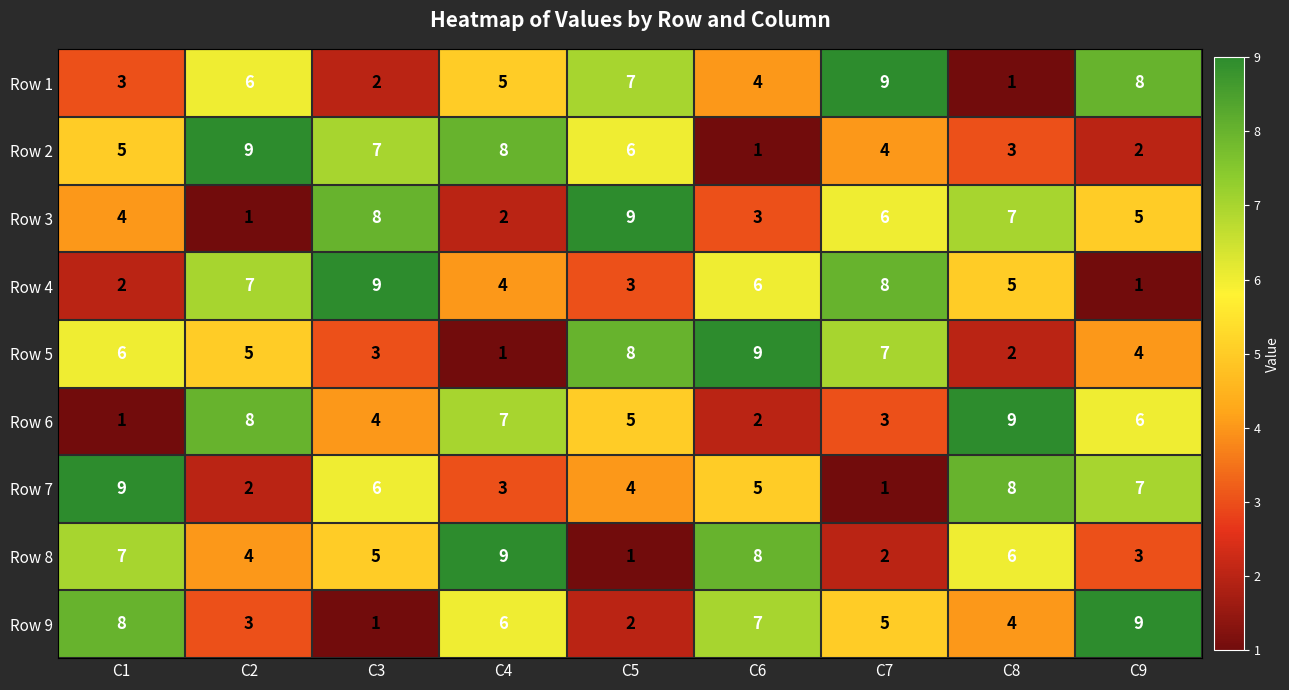

What is the difference between the maximum and second lowest values in the Row 4 series?

7